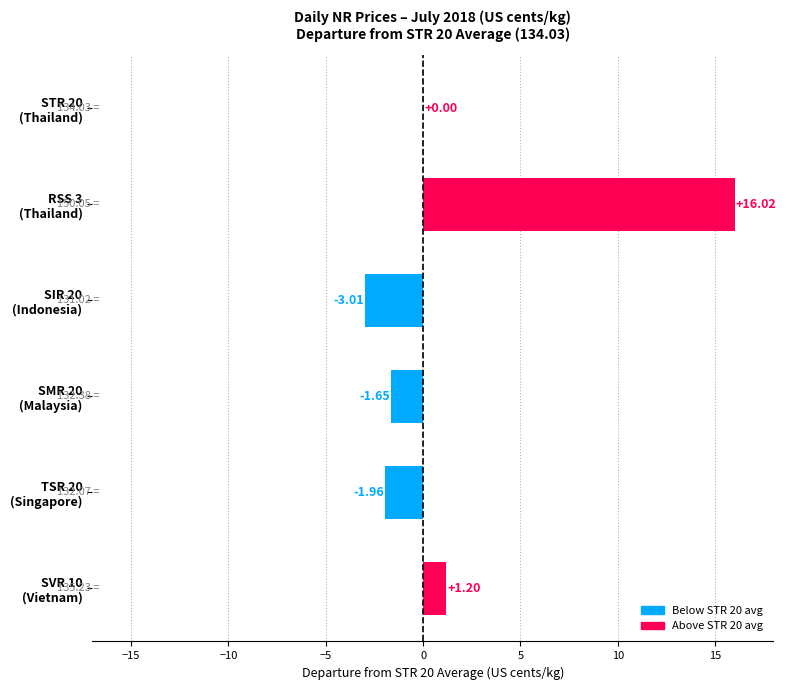

What is the sum of all values?

10.6